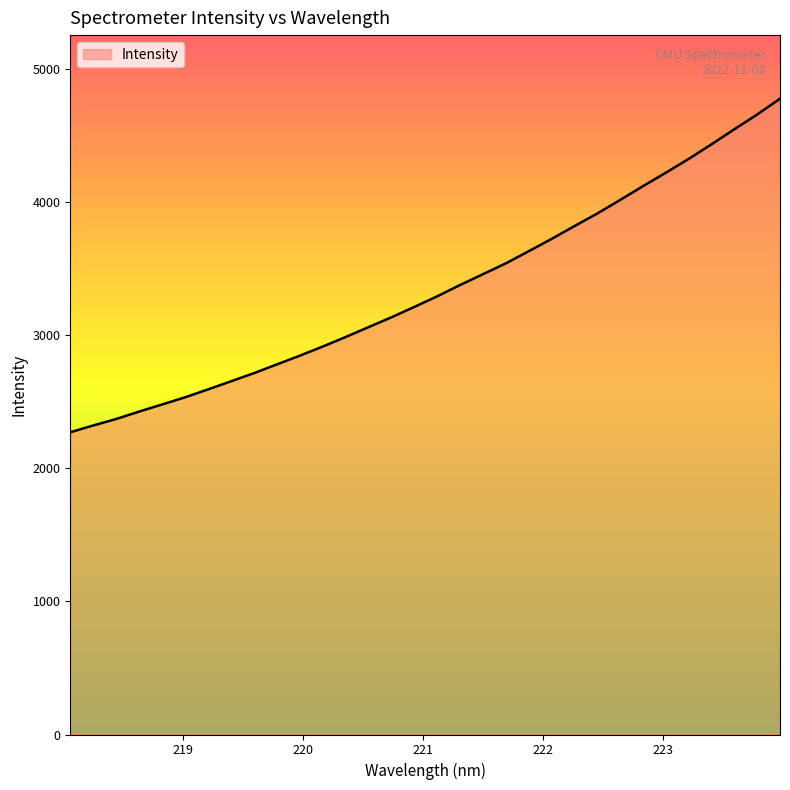

What is the smallest value displayed?

2270.2